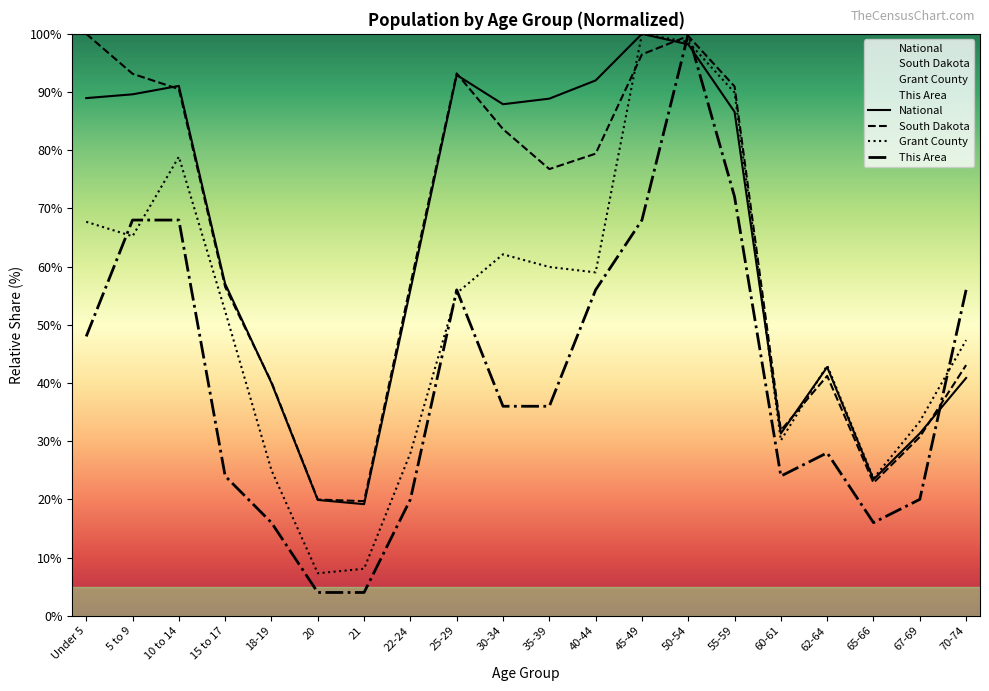

Where is the first local minimum for National?

21